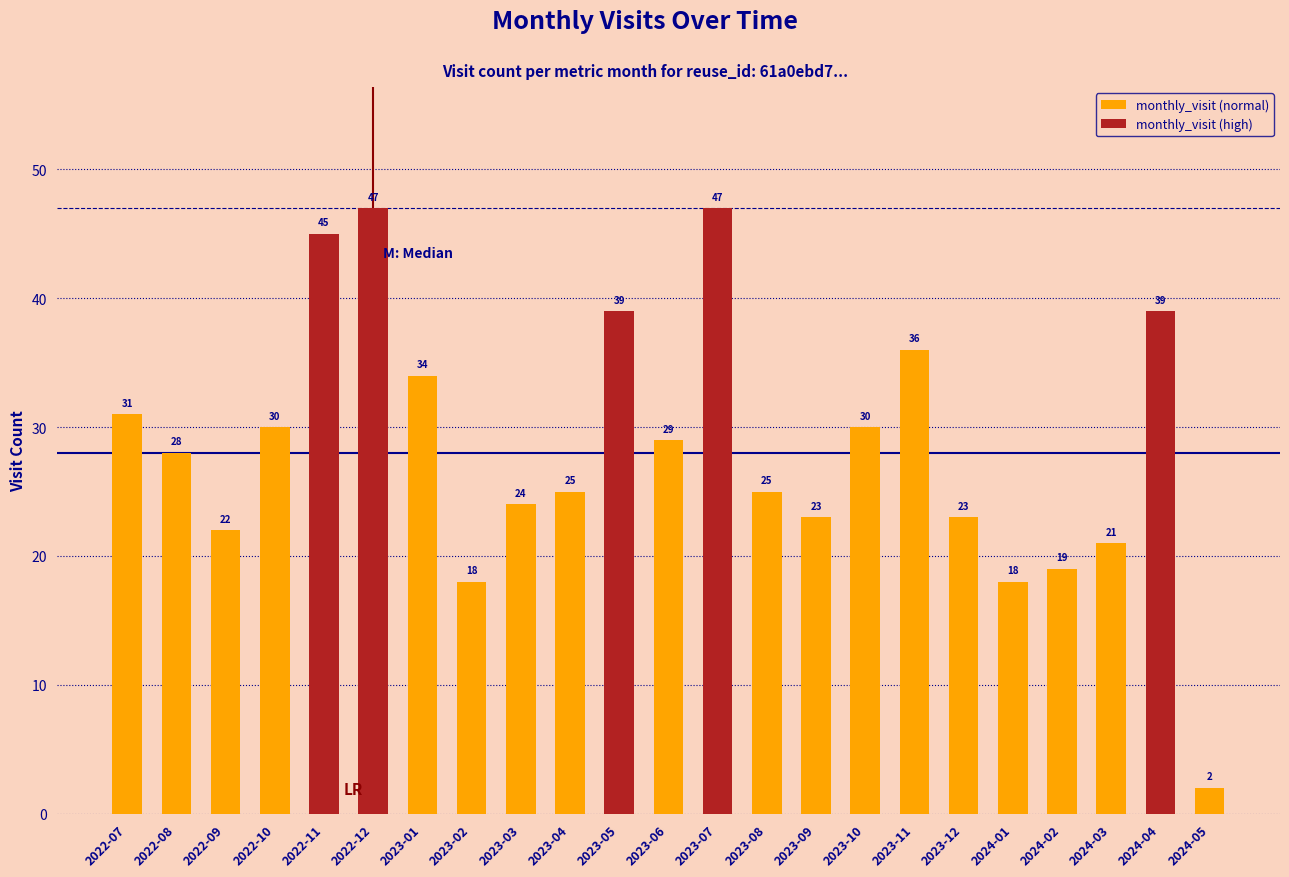

What is the sum of the values at 2024-01 and 2024-04?

57